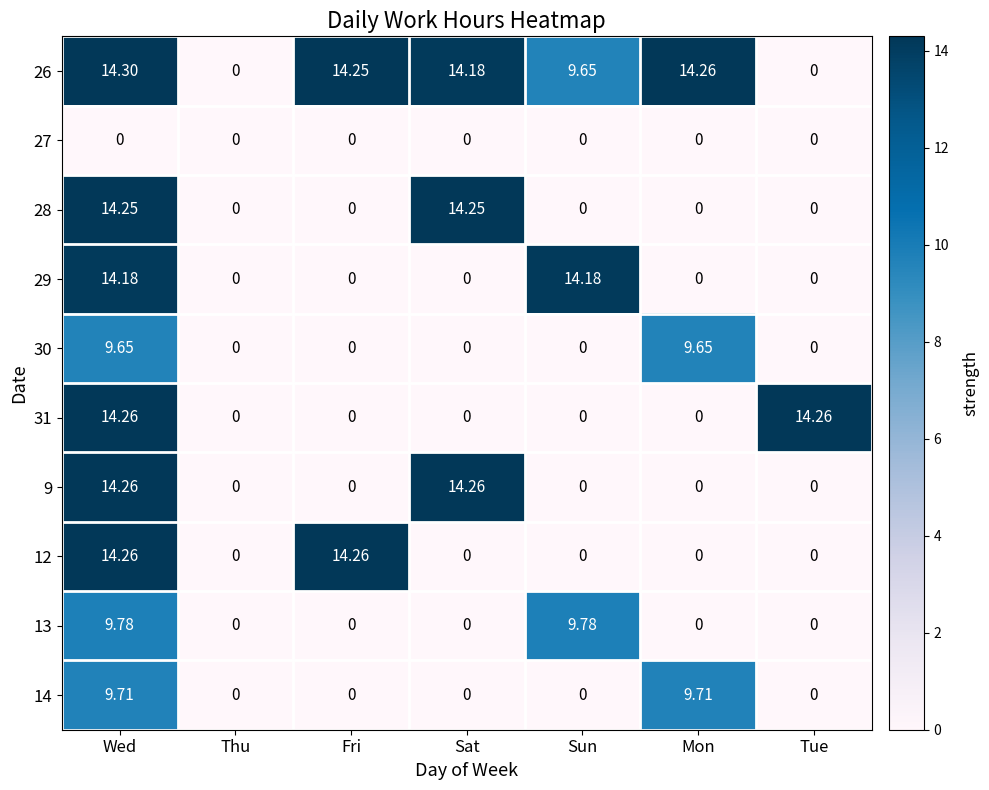

Is the value of 30 at Wed greater than the value of 31 at Thu?

Yes